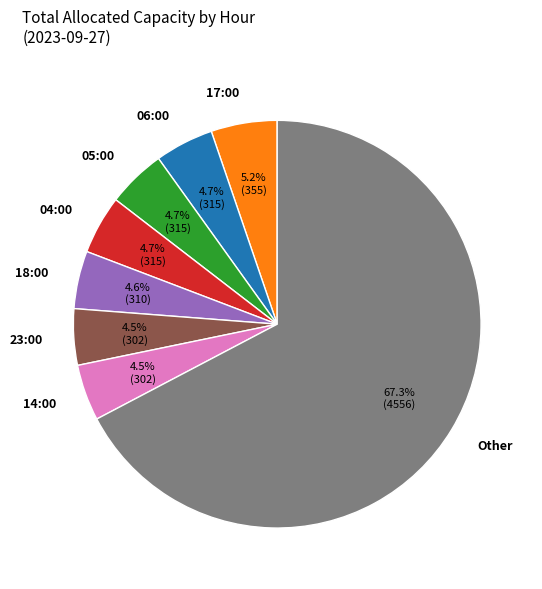

What portion of the pie excludes 23:00?

95.5%